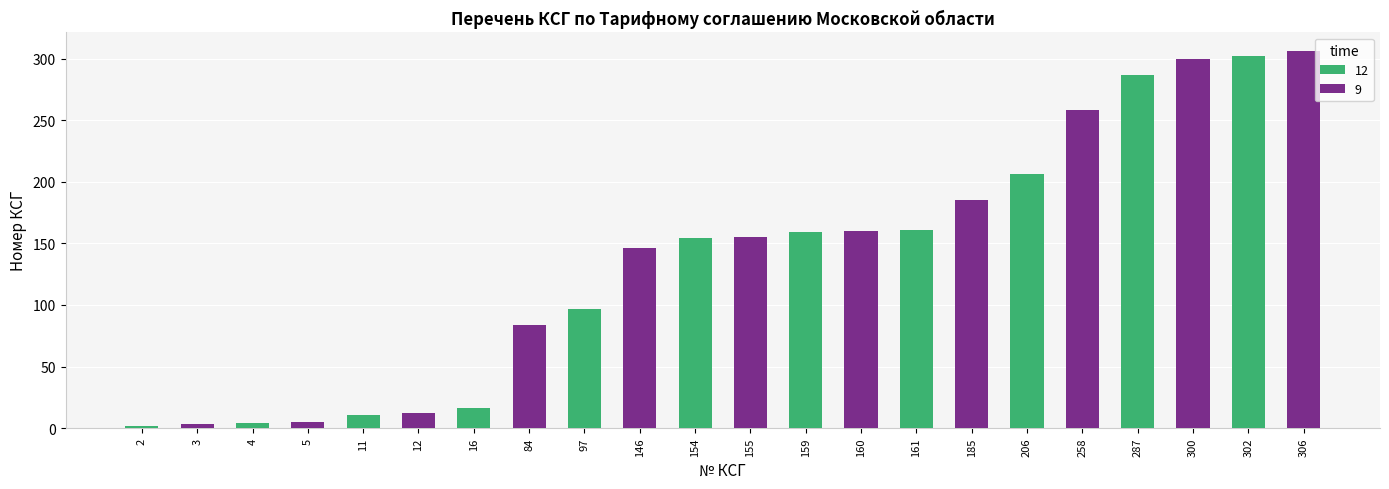

Are the bars grouped side by side (vs. stacked)?

No